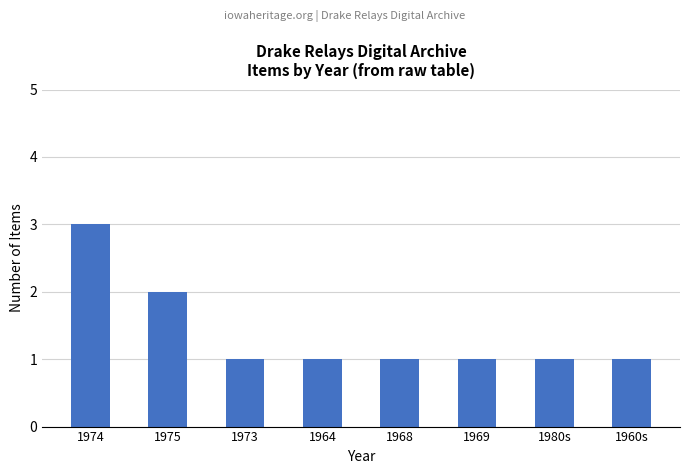

What is the ratio of the value at 1974 to the value at 1964?

3.0